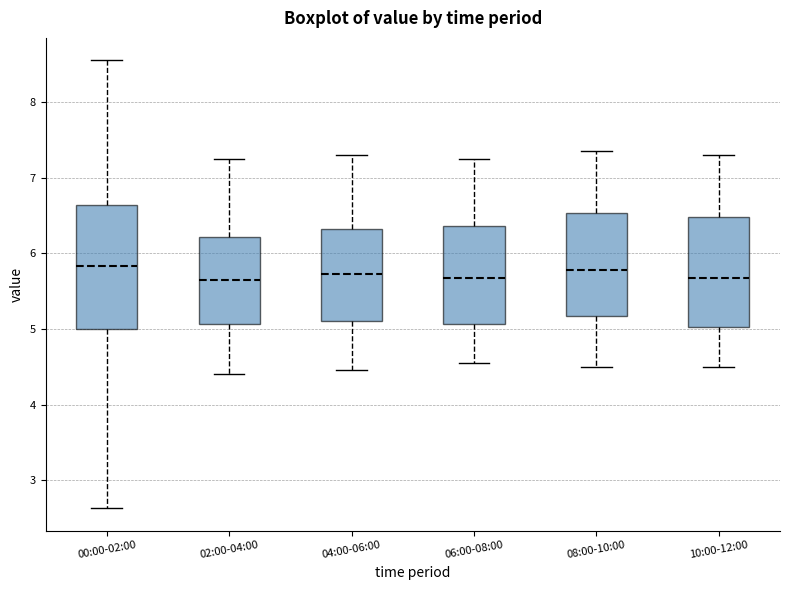

Reading left to right, transcribe this box plot: for each box, give where its median line is, the range the box spans, and where its two whiskers end, as read against the y-axis. The values are not printed on the chart, so give them approximately, as read against the axis.

00:00-02:00: median 5.8, box 5.0 to 6.6, whiskers 2.6 to 8.6
02:00-04:00: median 5.7, box 5.1 to 6.2, whiskers 4.4 to 7.3
04:00-06:00: median 5.7, box 5.1 to 6.3, whiskers 4.5 to 7.3
06:00-08:00: median 5.7, box 5.1 to 6.4, whiskers 4.6 to 7.3
08:00-10:00: median 5.8, box 5.2 to 6.5, whiskers 4.5 to 7.4
10:00-12:00: median 5.7, box 5.0 to 6.5, whiskers 4.5 to 7.3